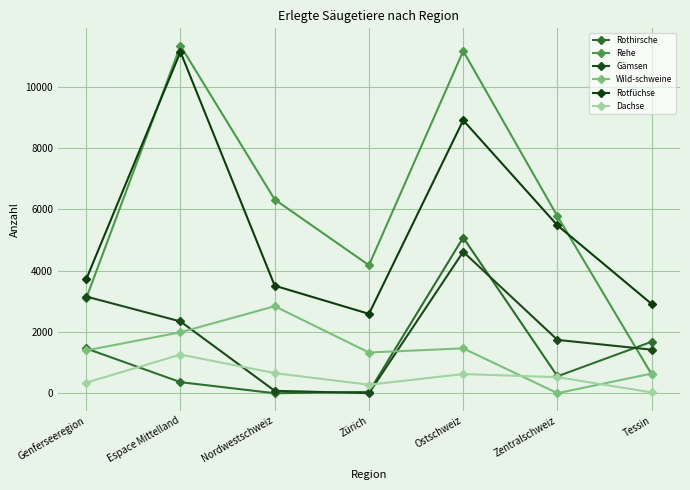

What is the difference between the maximum and second lowest values in the Rehe series?

8239